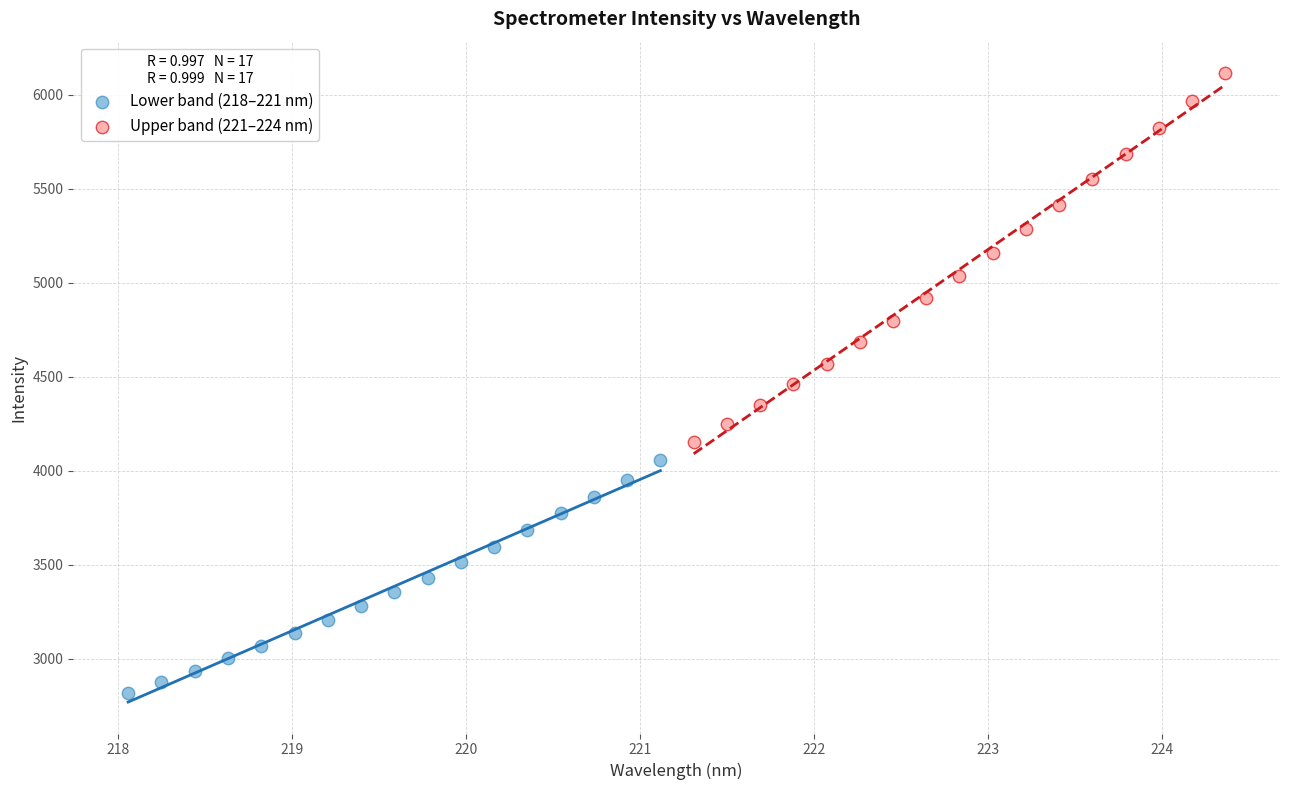

What are all the series names shown in the legend?

Lower band (218–221 nm), Upper band (221–224 nm)